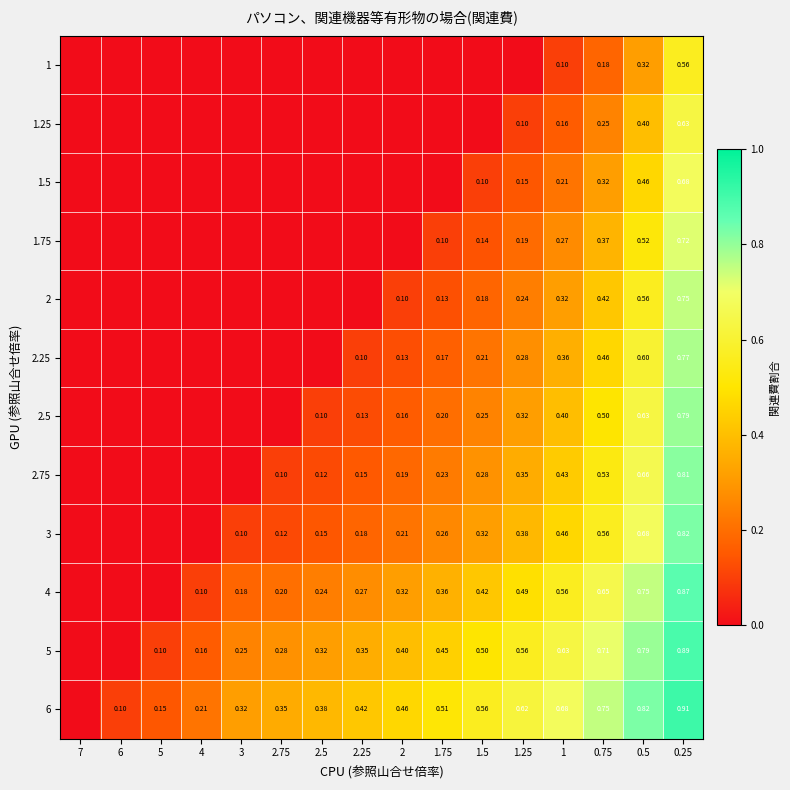

Is the value of 2.25 at 1 greater than the value of 2.75 at 2?

Yes